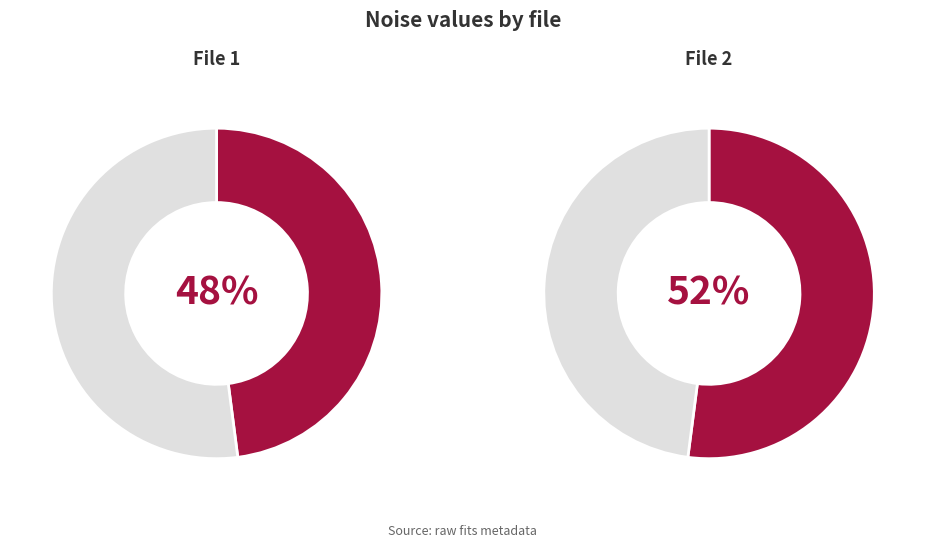

To the nearest percent, what is the average slice percentage?

50%